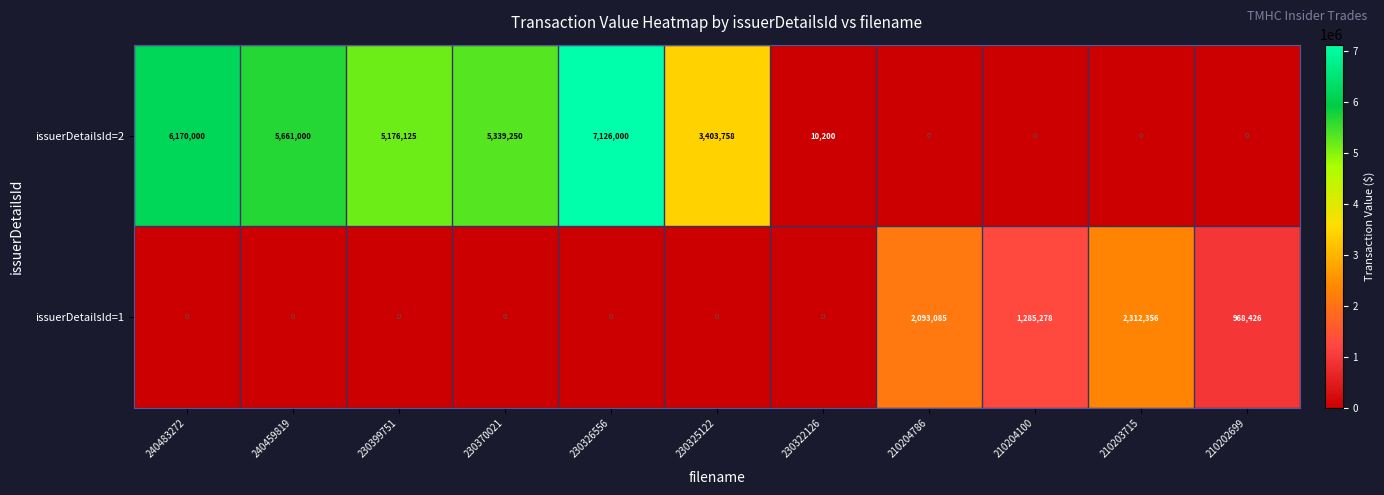

True or false: issuerDetailsId=2 has a value of 0 at 210204786.

True